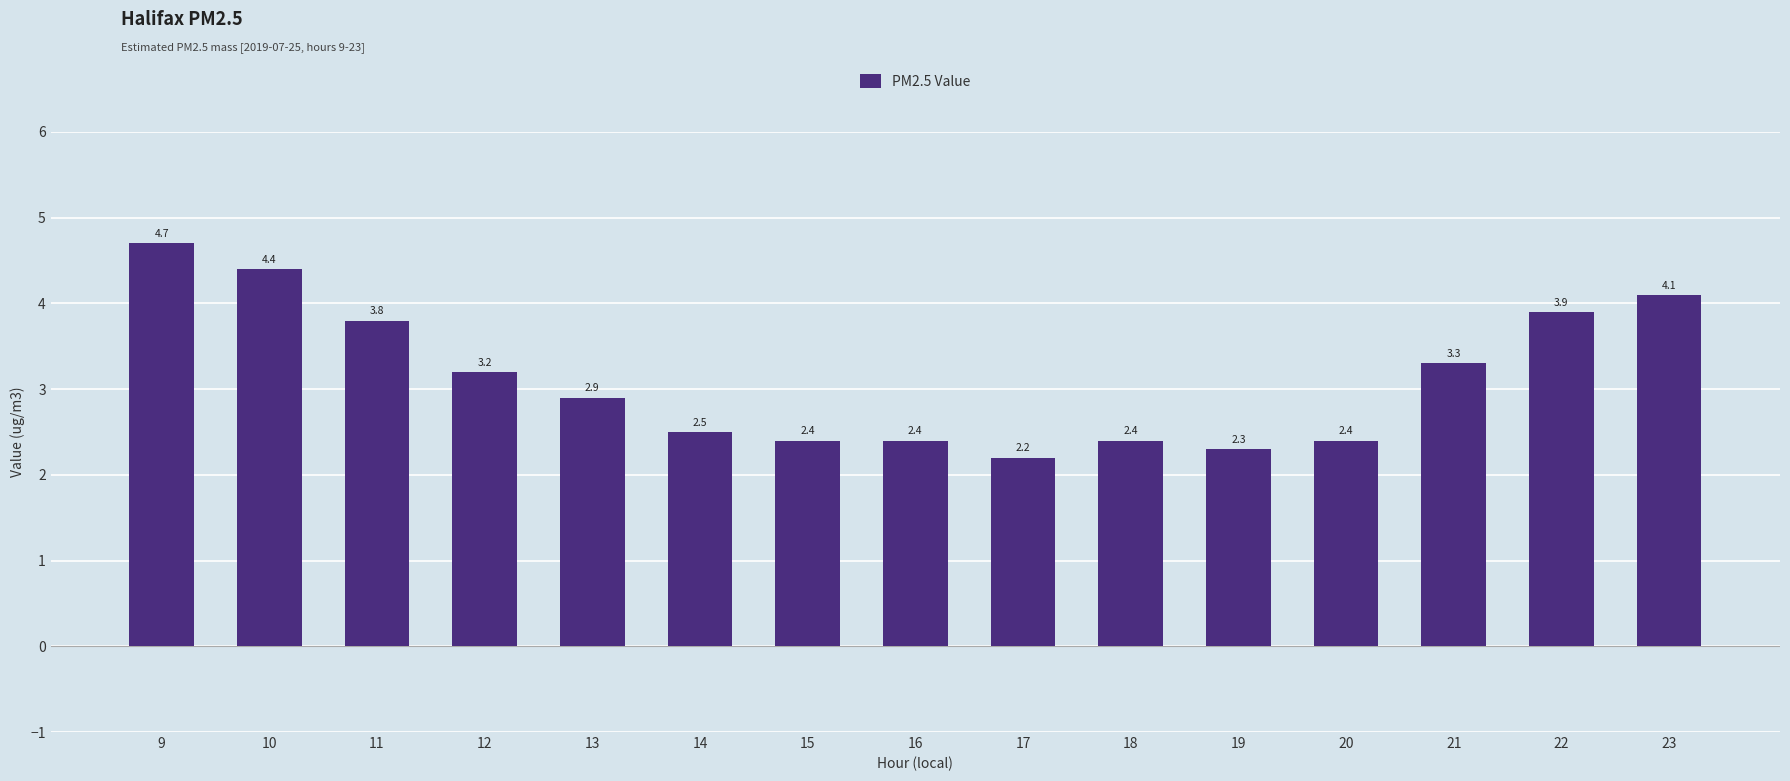

How many bars are there in total?

15